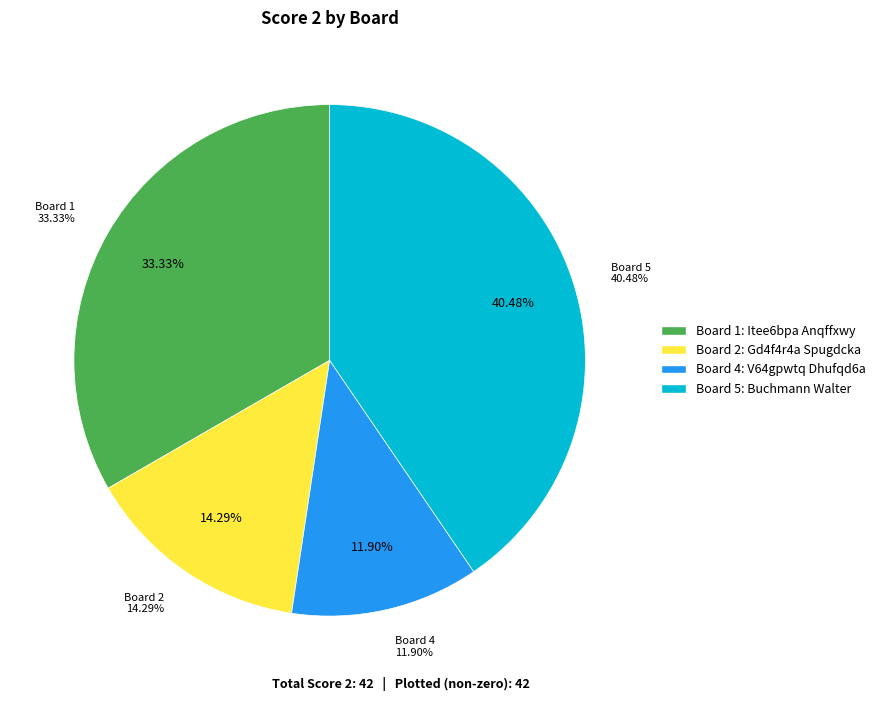

Which slice is the smallest?

3